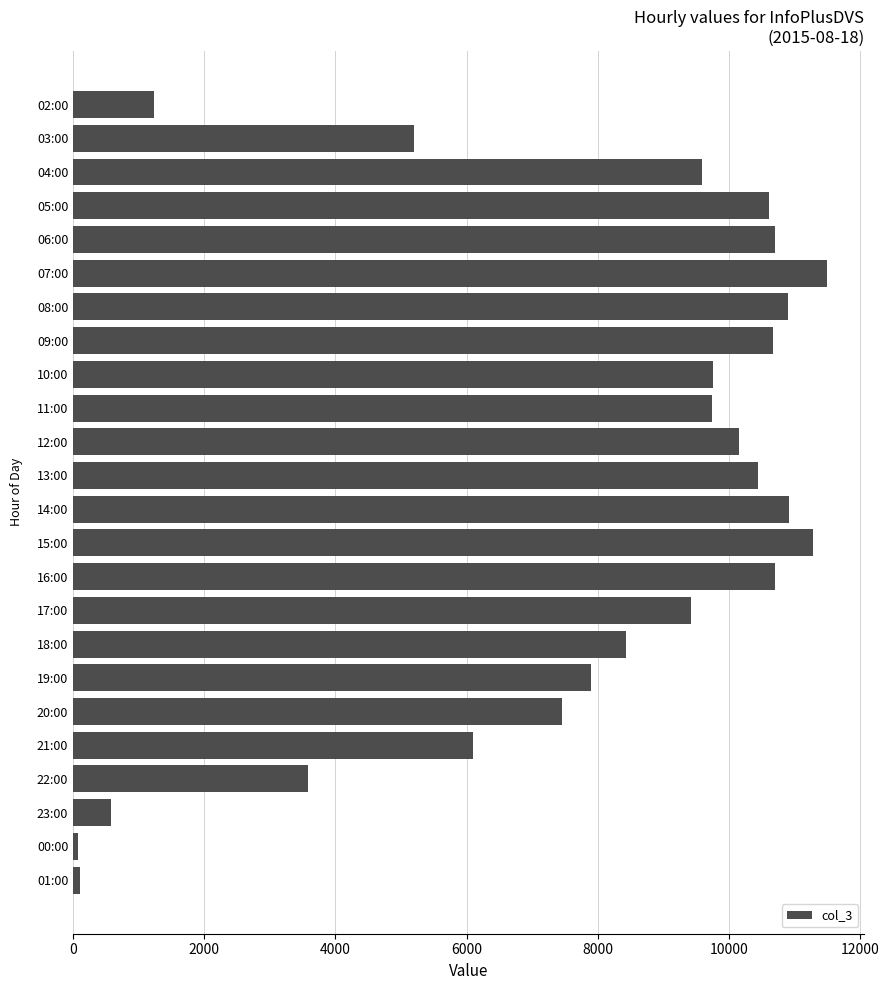

What is the sum of all values?

187014